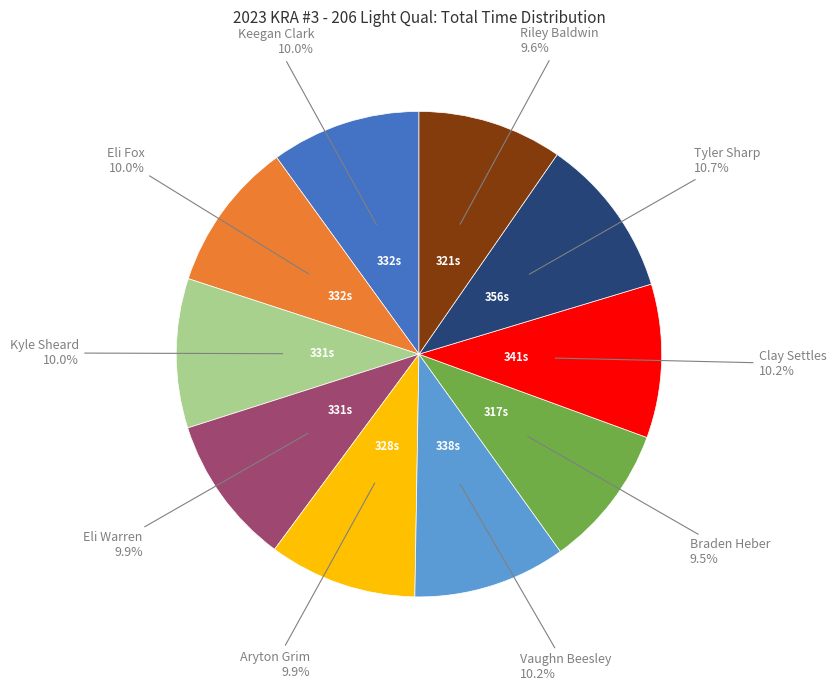

Is there any slice that represents more than half of the pie?

No